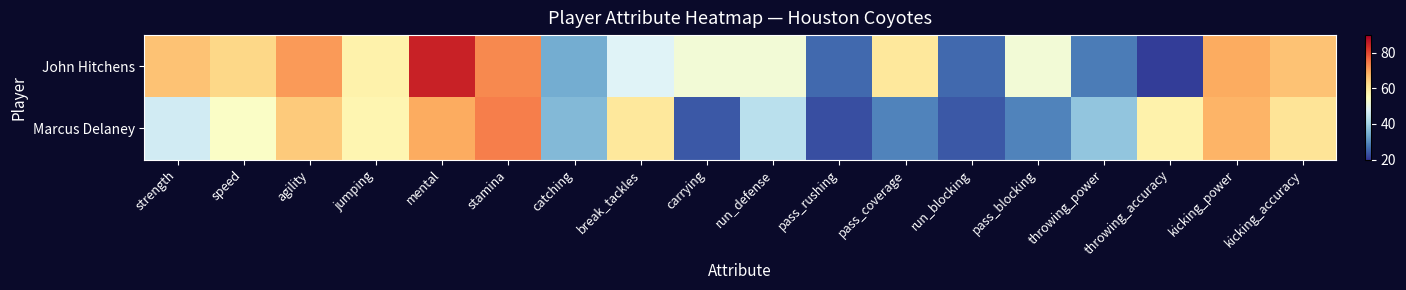

How many categories are shown in the chart?

18